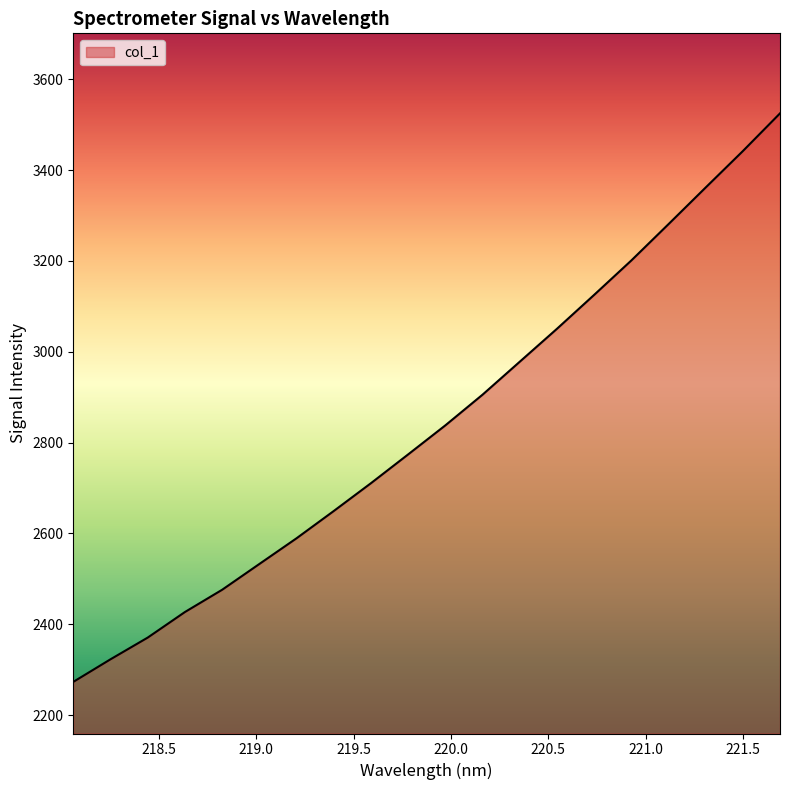

What is the smallest value displayed?

2273.1